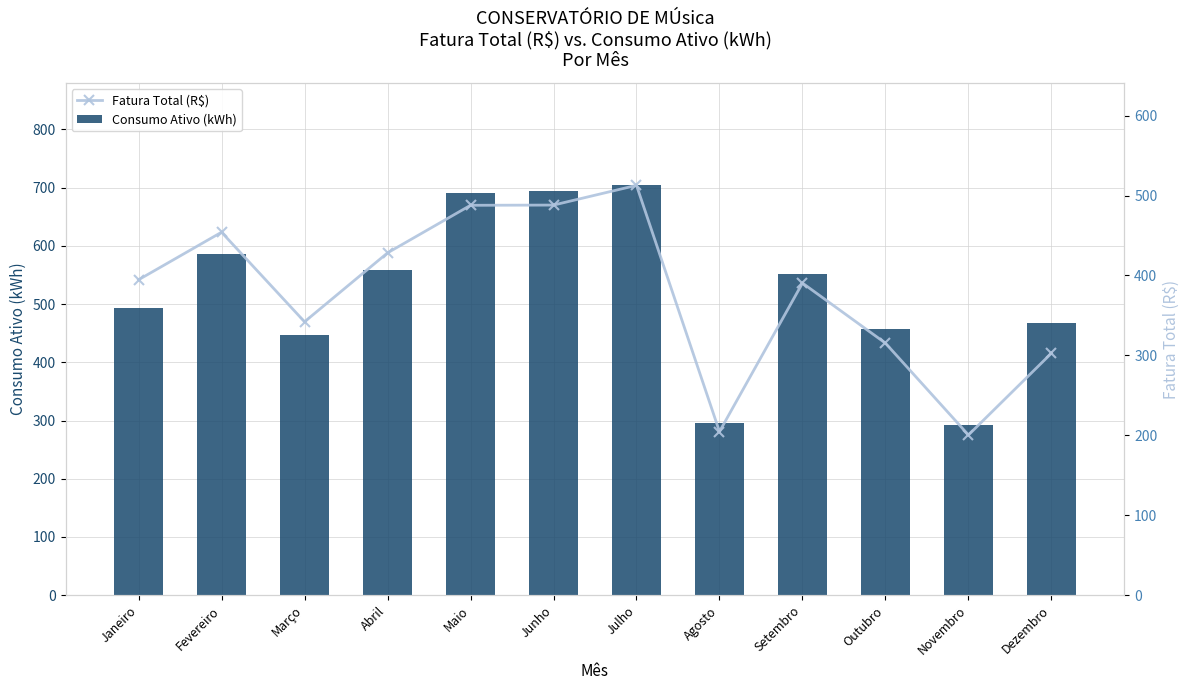

How many series are shown in this chart?

2